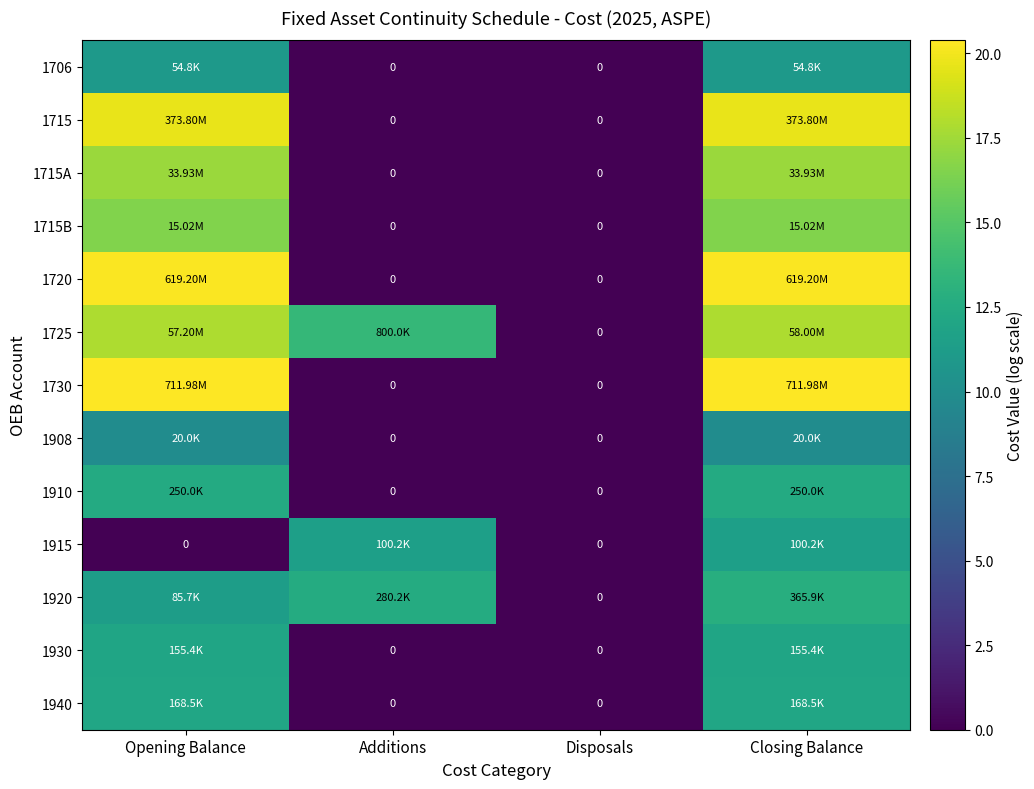

Which series has the largest range (max minus min)?

1730